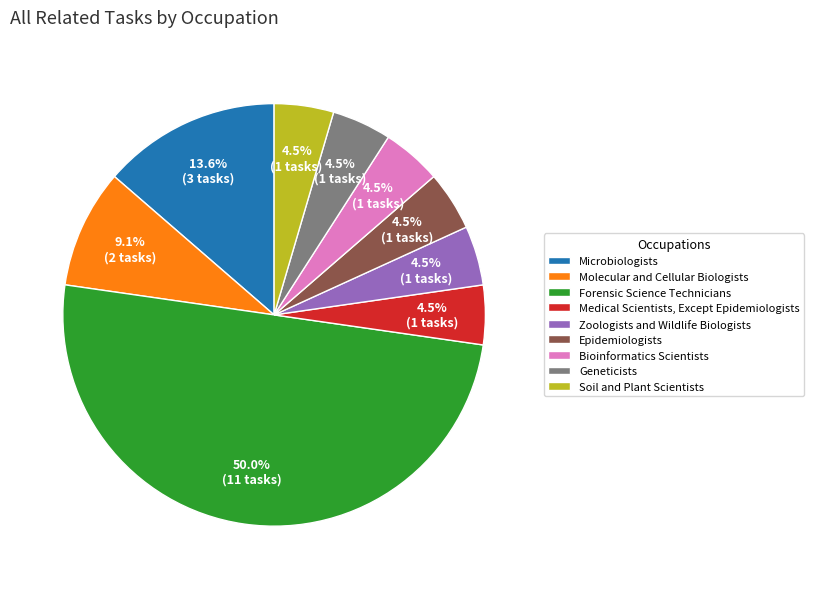

Is the sum of Zoologists and Wildlife Biologists and Epidemiologists greater than half?

No